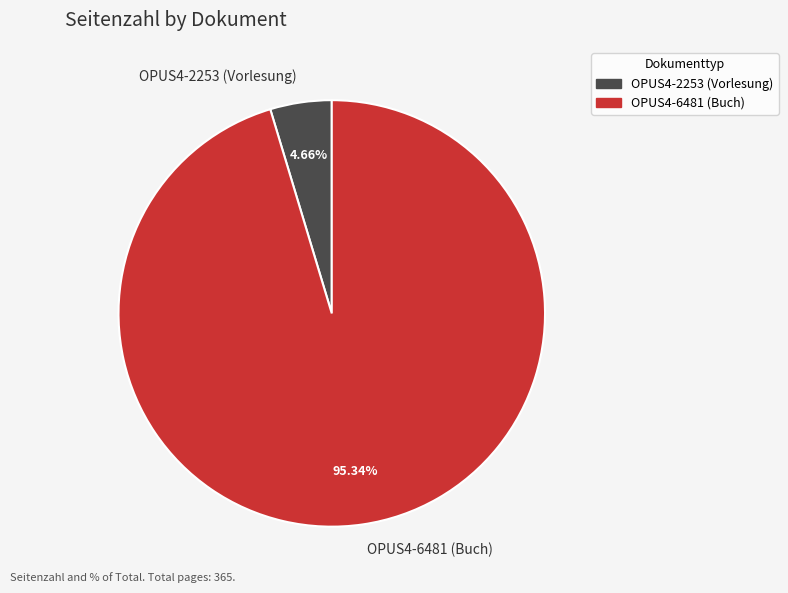

What percentage is the OPUS4-6481 (Buch) slice, to the nearest percent?

95%